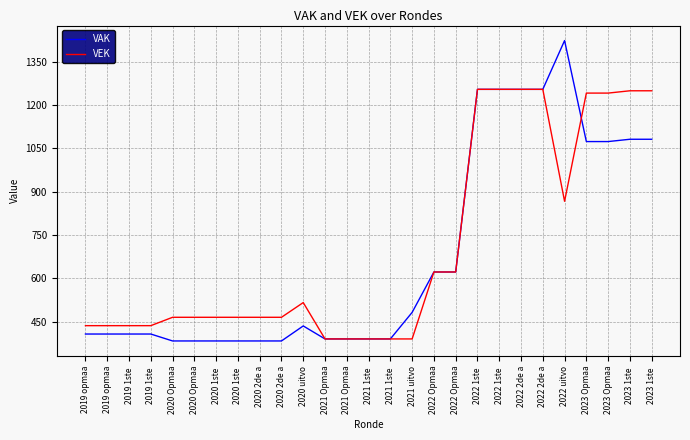

How many lines are shown in the chart?

2